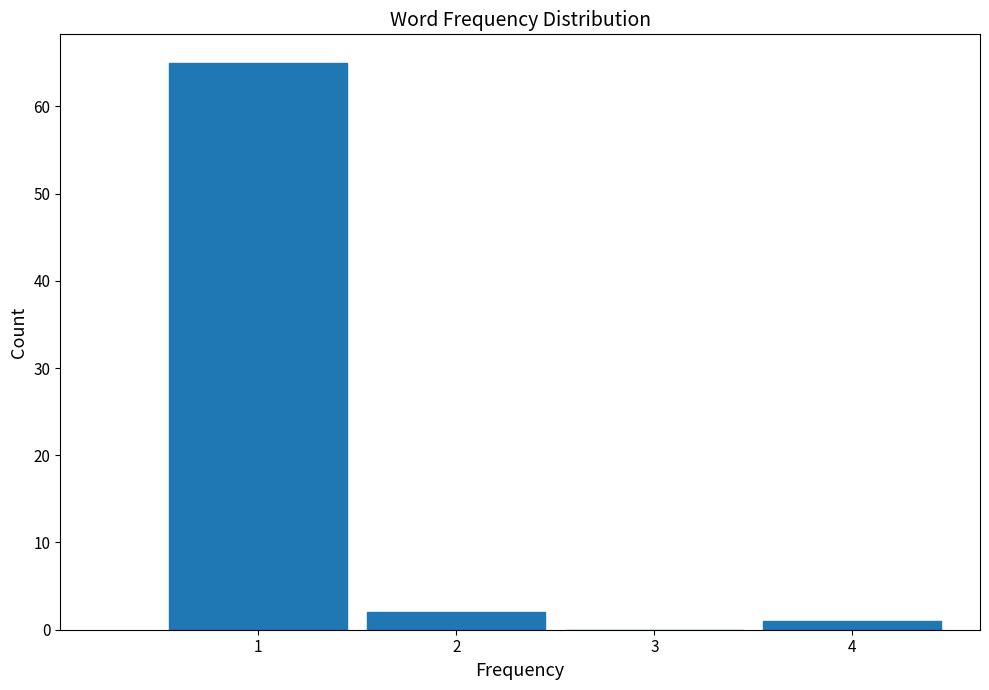

Reading left to right, list every bar in this chart as the range it spans on the x-axis followed by its height. The values are not printed on the chart, so give them approximately, as read against the axis.

0.5 to 1.5: 65
1.5 to 2.5: 2
2.5 to 3.5: 0
3.5 to 4.5: 1